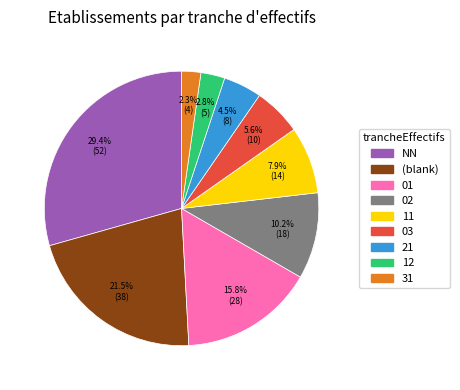

Does 03 represent more than half of the total?

No